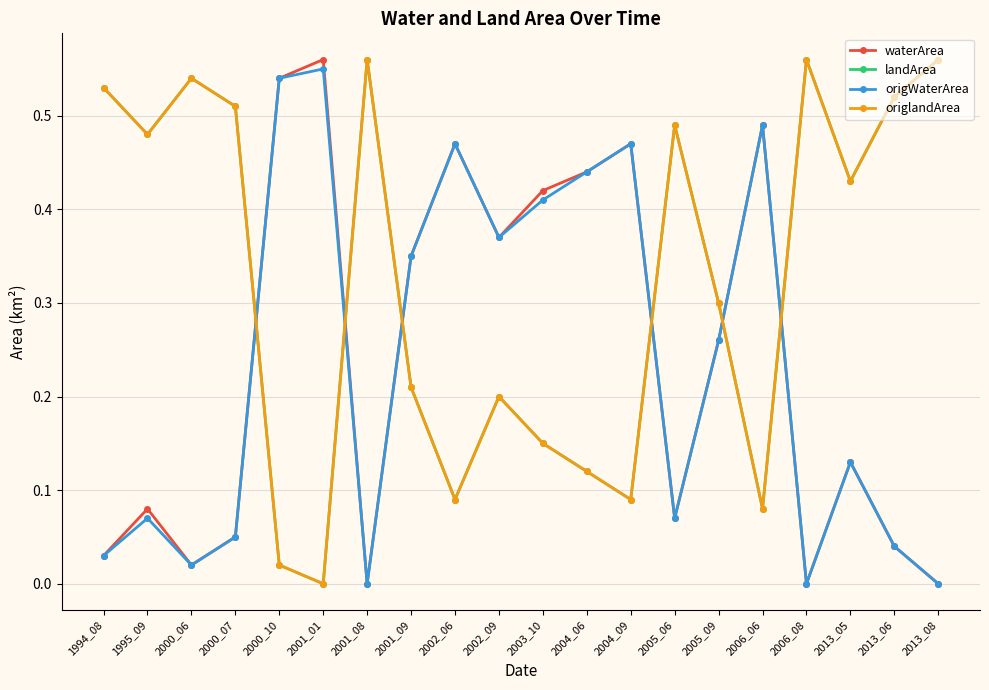

At which category is the sum across all series the highest?

2002_09